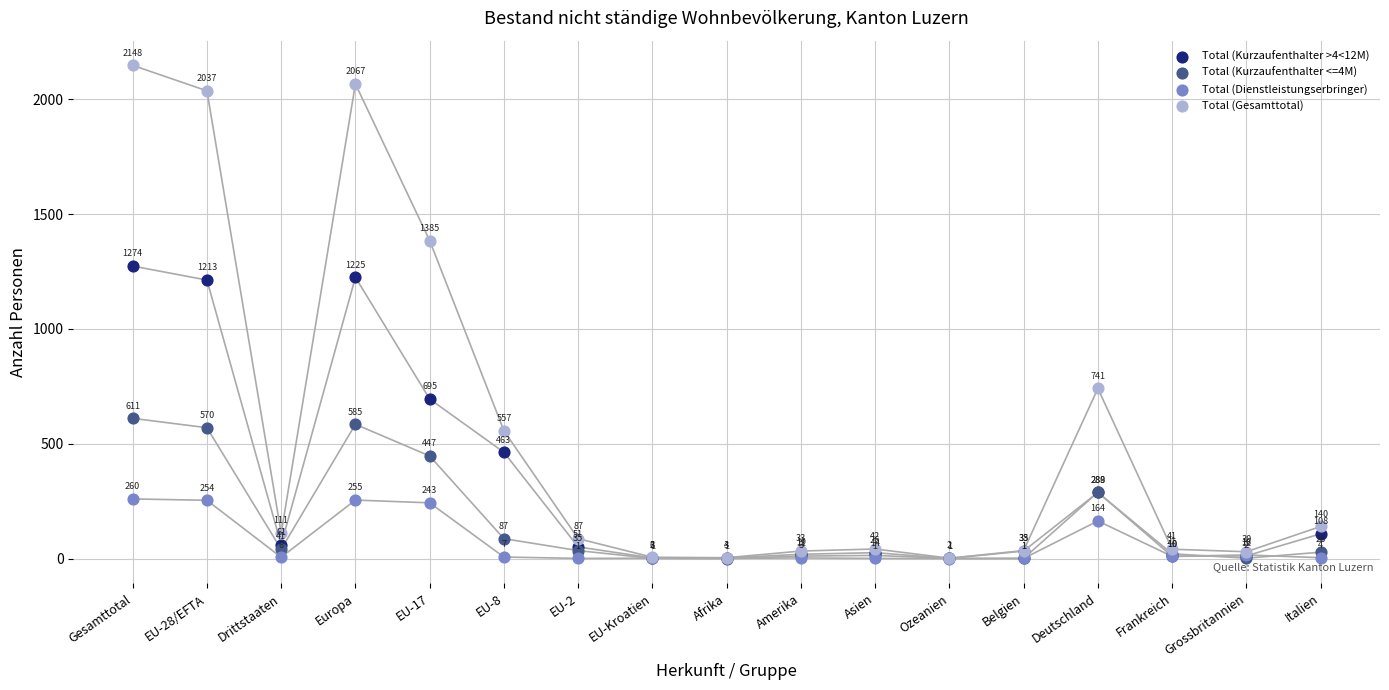

In the Total (Kurzaufenthalter <=4M) series, what Y value is closest to 305?

288